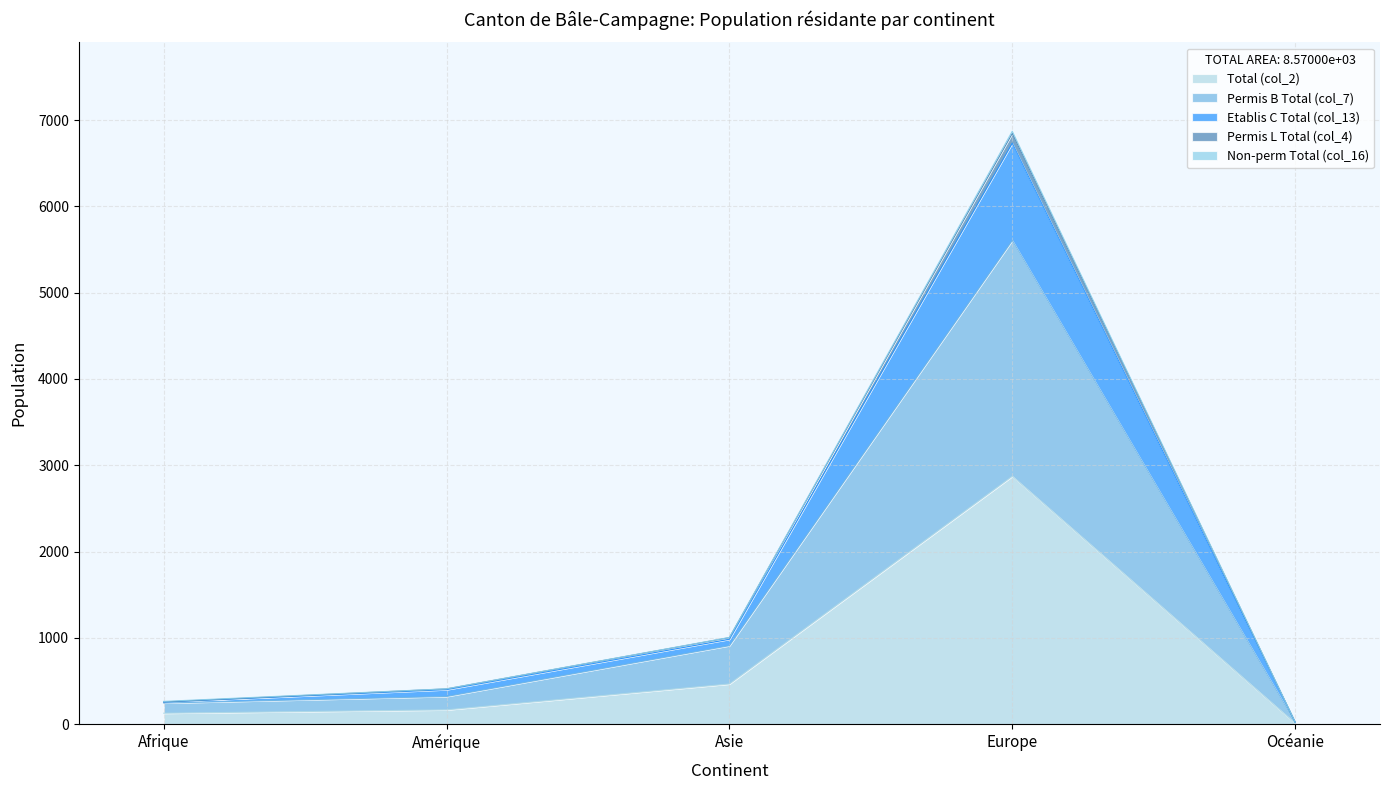

Which category has the lowest value across all series?

Océanie